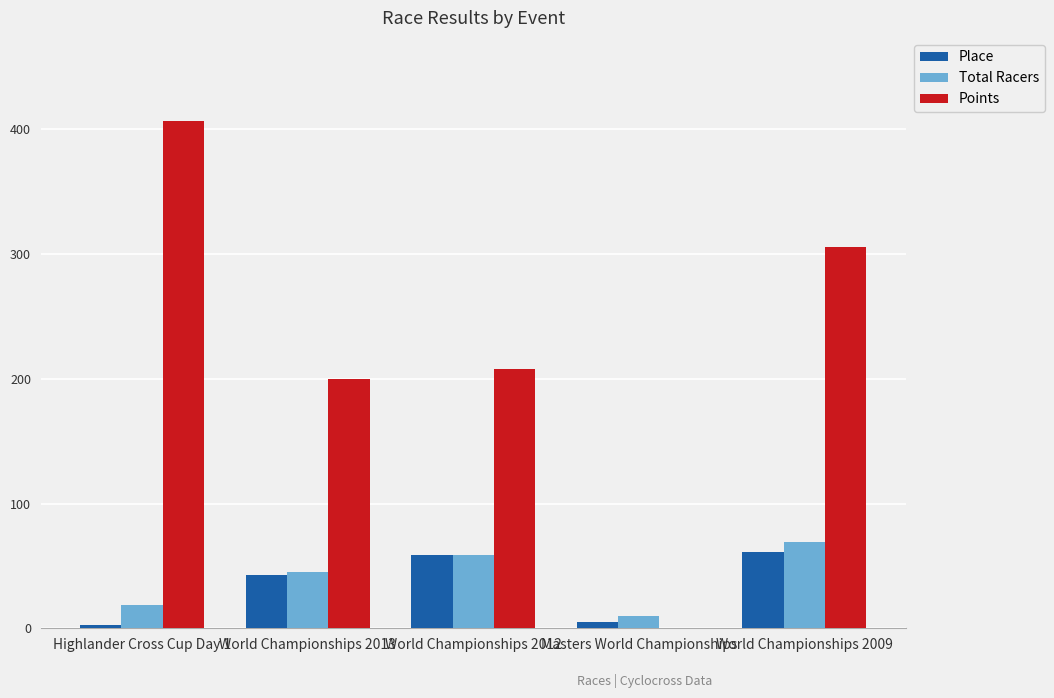

What is the sum of all Points values?

1121.0